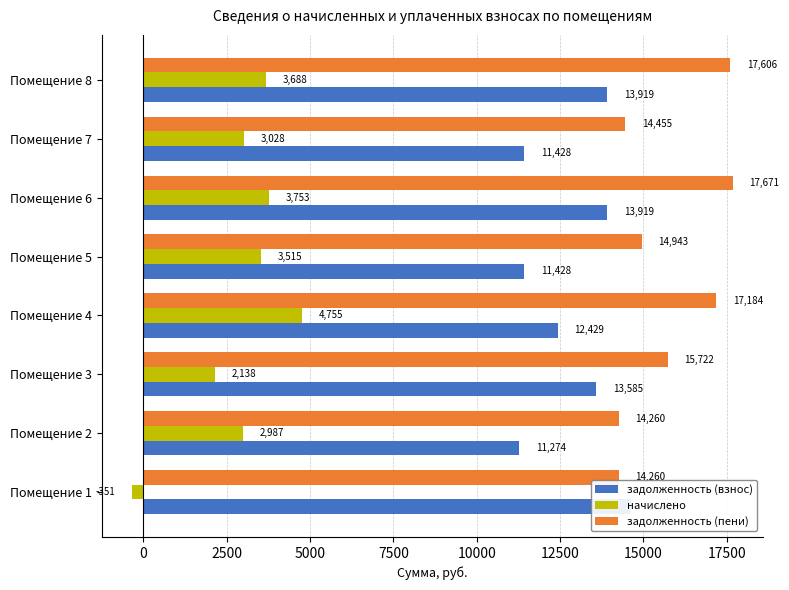

How many negative values does the начислено series have?

1